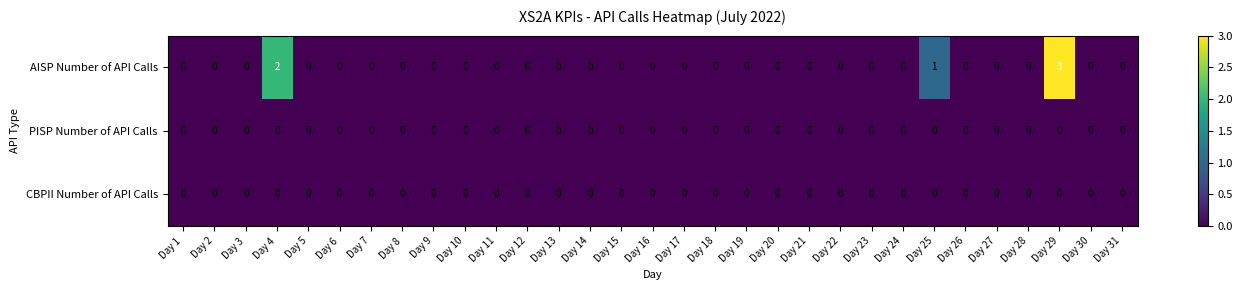

Count the number of categories in the chart.

31